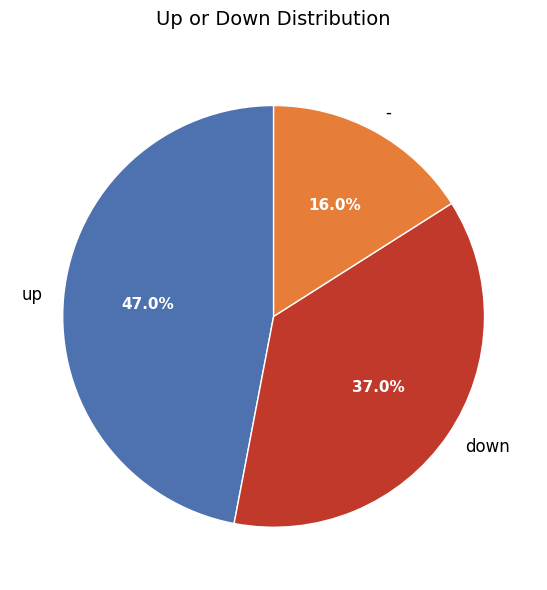

To the nearest percent, what percentage of the pie is up?

47%